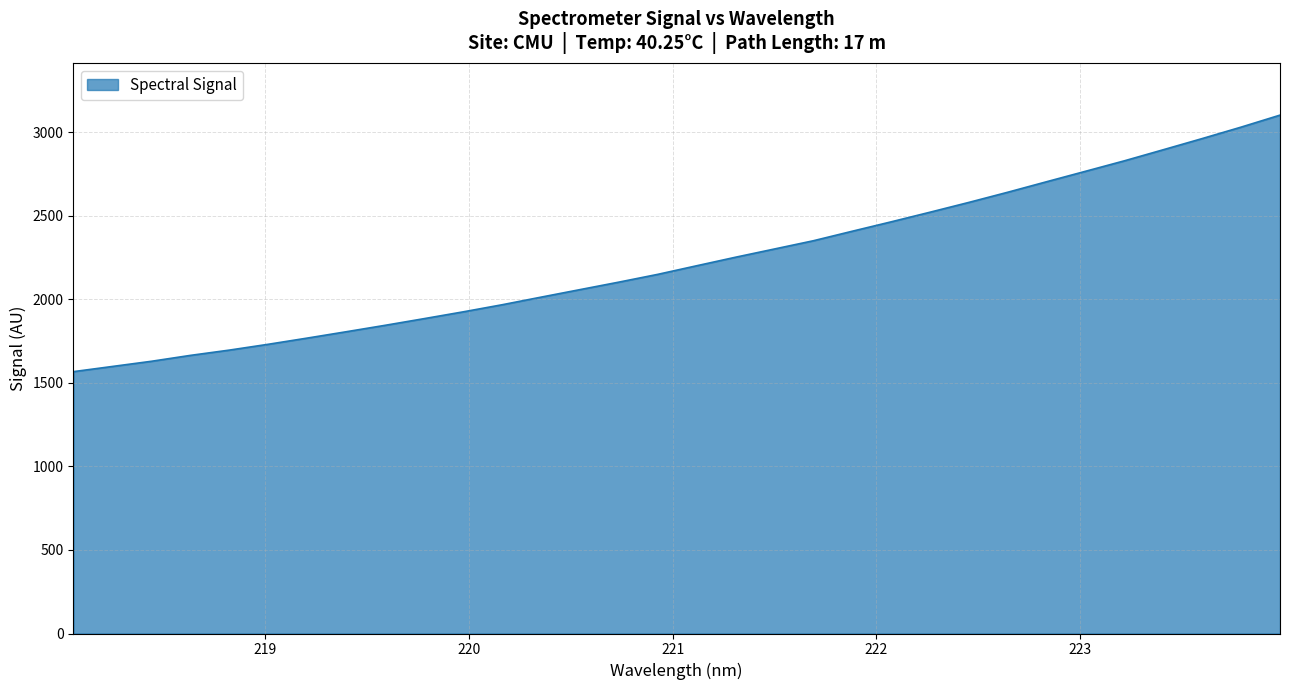

What is the maximum value shown in the chart?

3102.1